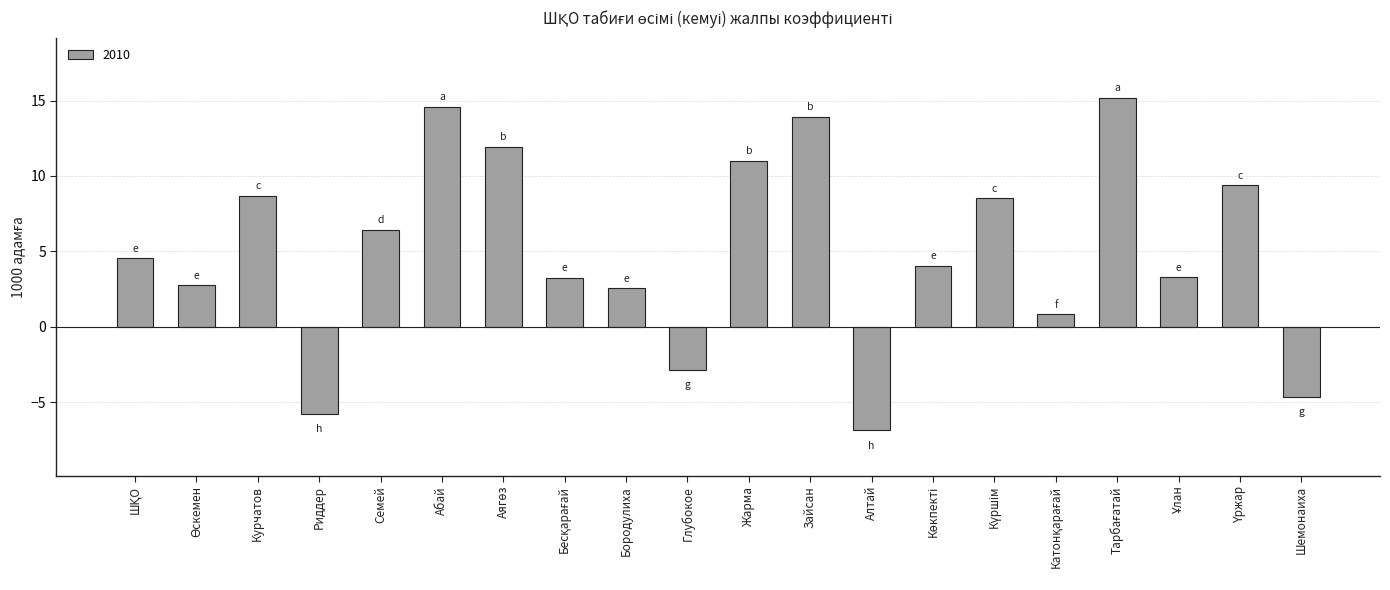

What is the label of the 3rd bar from the left?

Курчатов